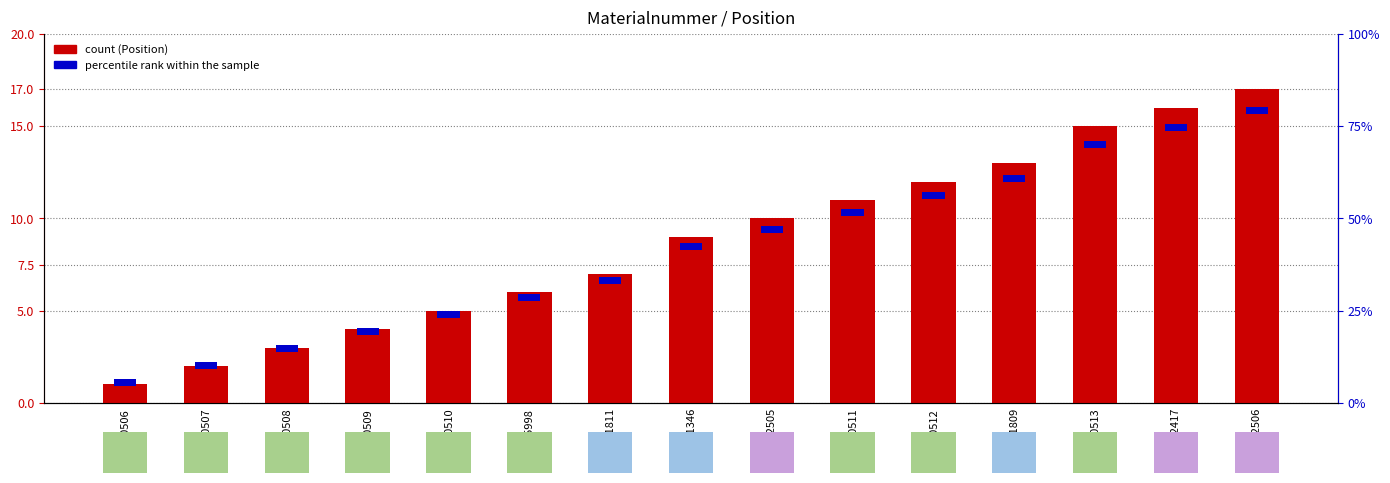

What is the difference between the highest and lowest values at 1221811?

6.6